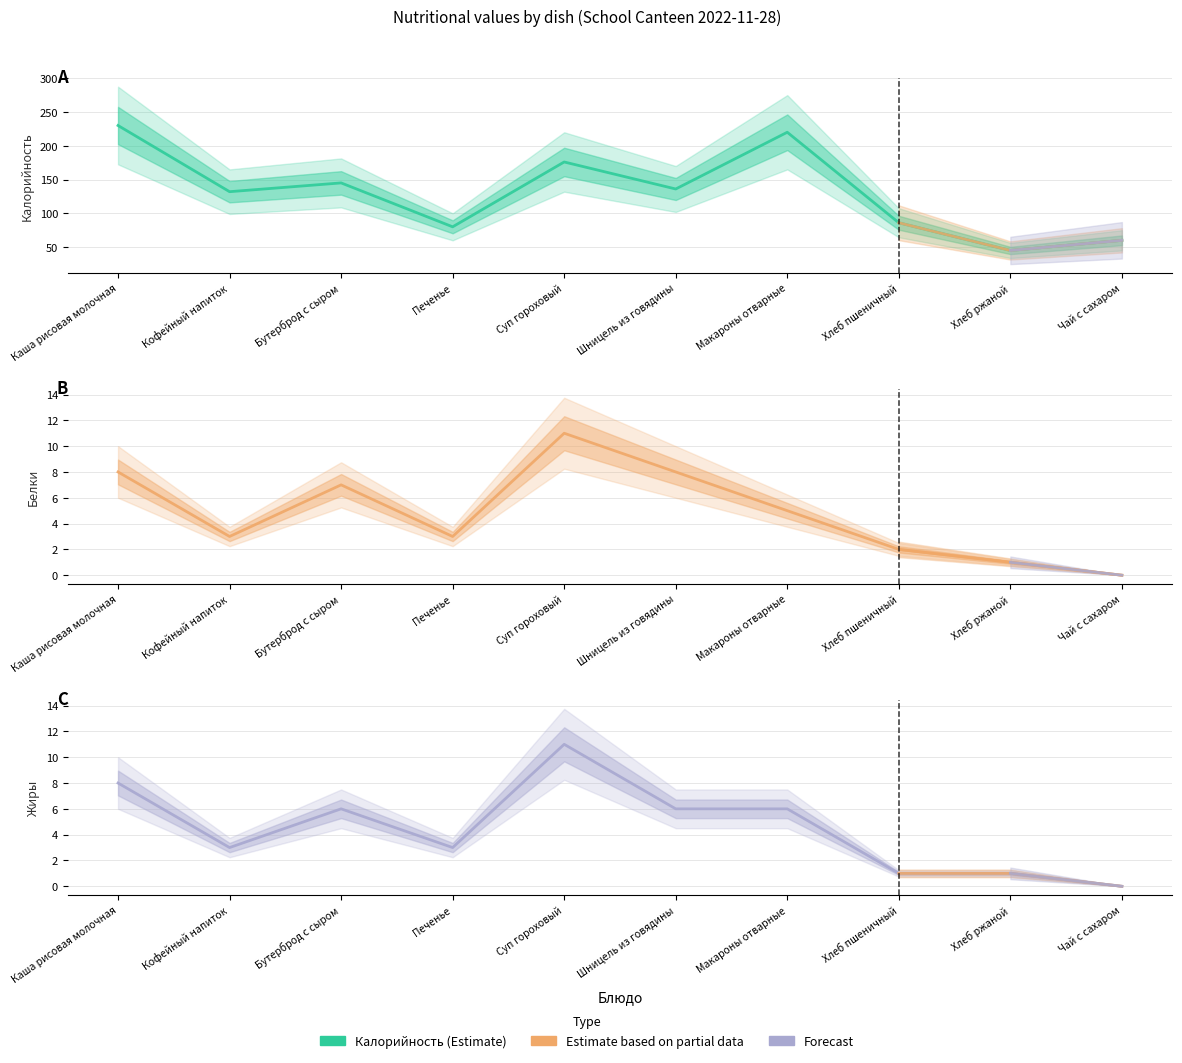

Which category has the lowest value in the Белки series?

Чай с сахаром